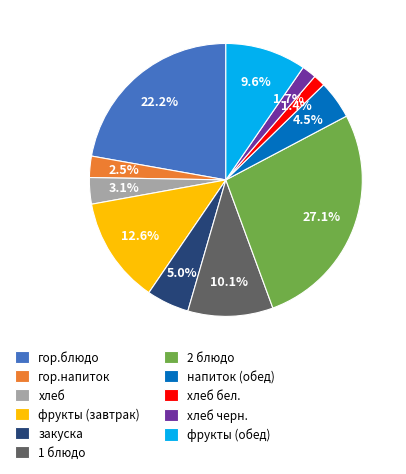

Which slice is the largest?

2 блюдо